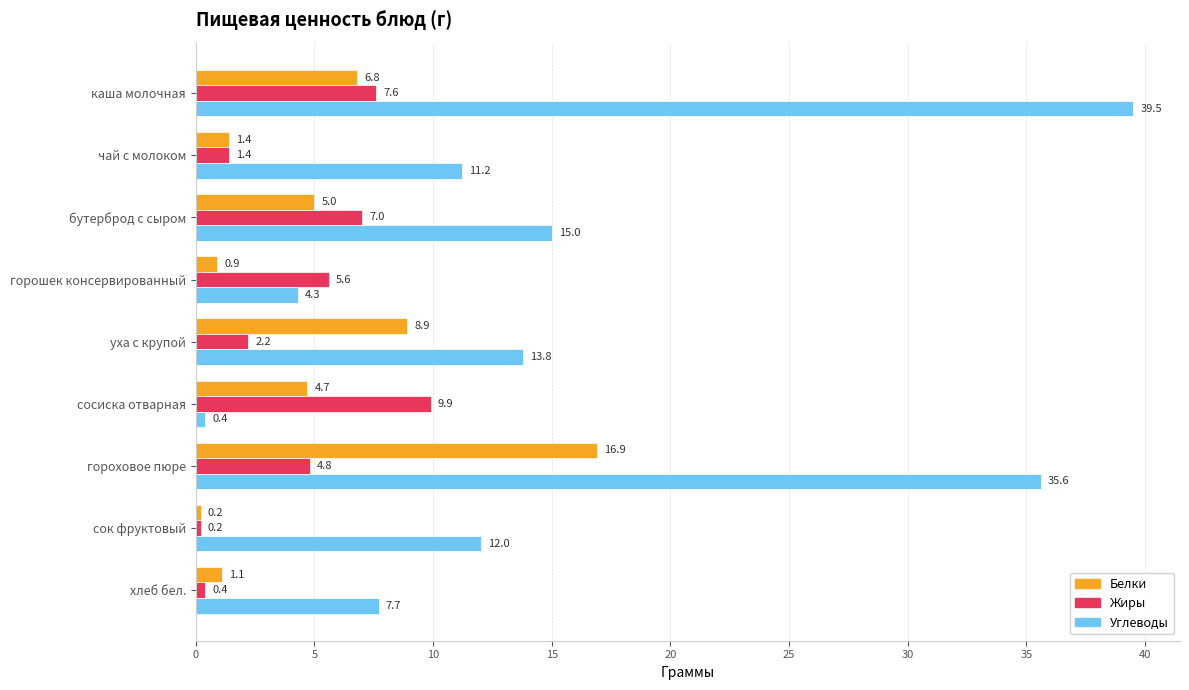

At how many categories does at least one series exceed 23?

2